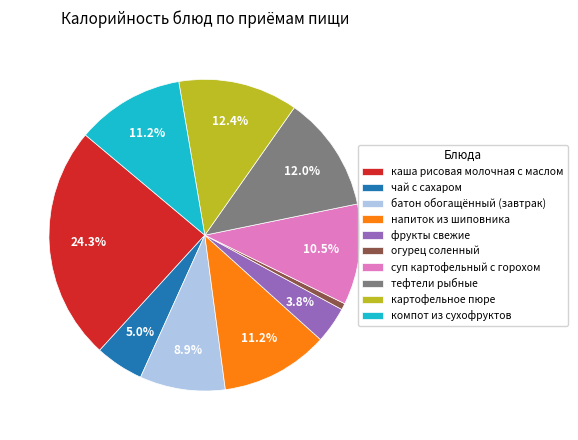

To the nearest percent, what portion does огурец соленный represent?

1%